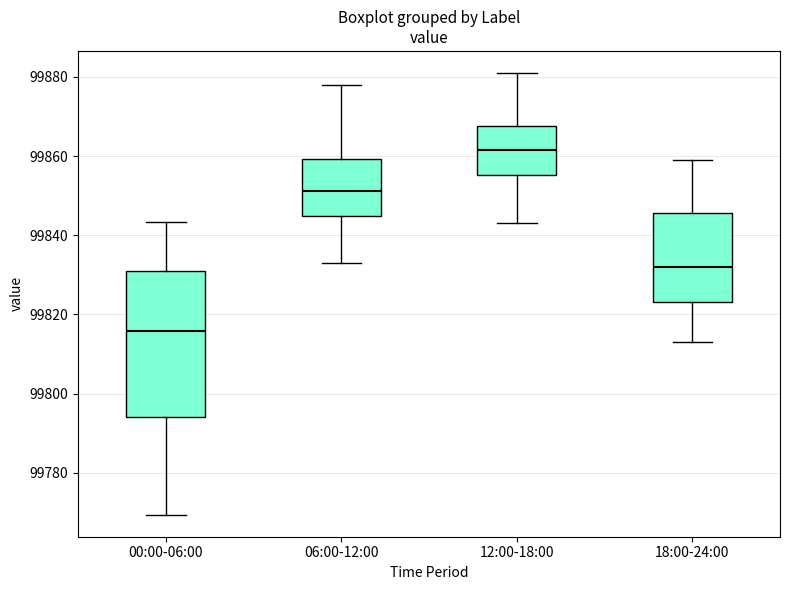

Comparing the boxes themselves (not the whiskers), which one is the tallest?

00:00-06:00